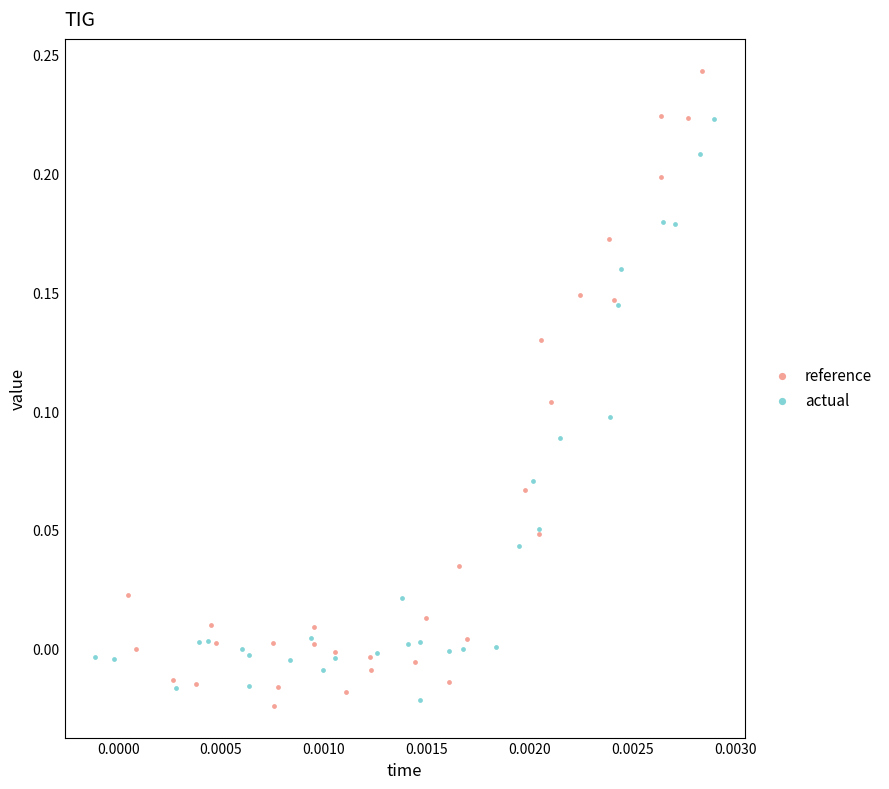

Which series reaches the maximum Y coordinate?

reference